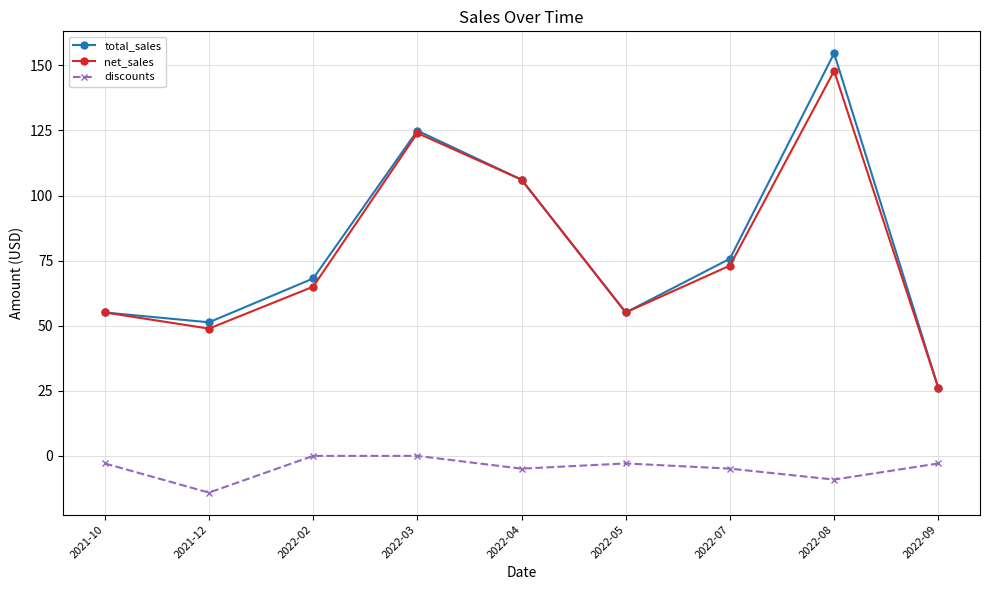

Which series has the largest total across all categories?

total_sales